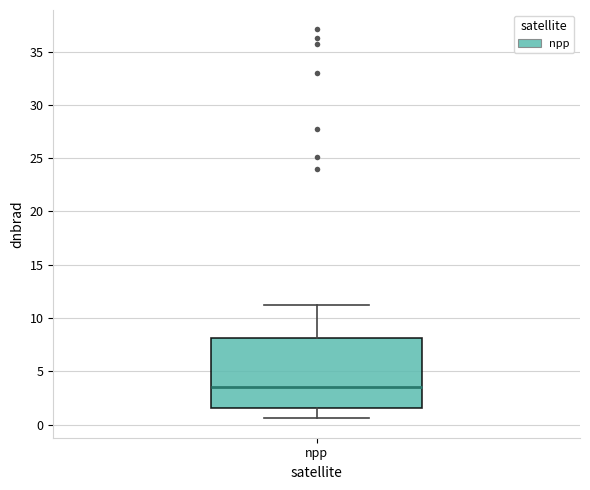

Read this box plot against the y-axis: the position of the median line, the range covered by the box, and the ends of both whiskers. The values are not printed on the chart, so give them approximately, as read against the axis.

median 3.5, box 1.5 to 8.0, whiskers 0.5 to 11.5